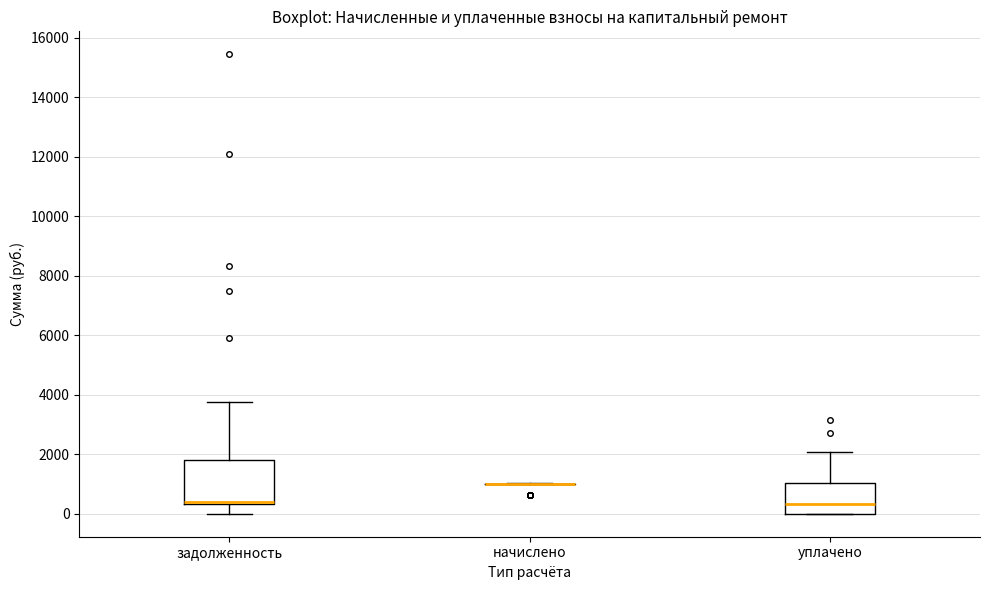

Which box is the tallest, from its lower edge to its upper edge?

задолженность